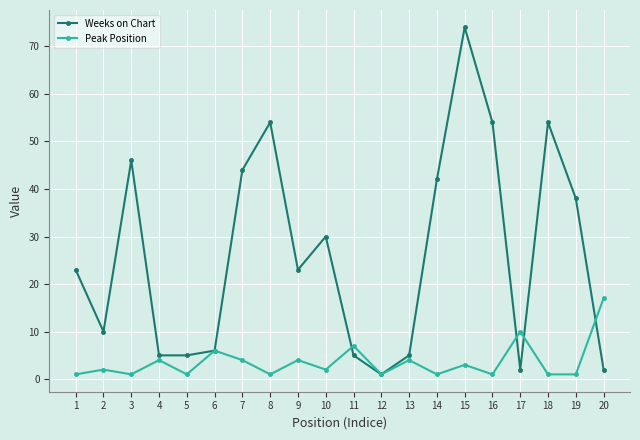

True or false: Peak Position has more than 1 points higher than both neighbors.

True